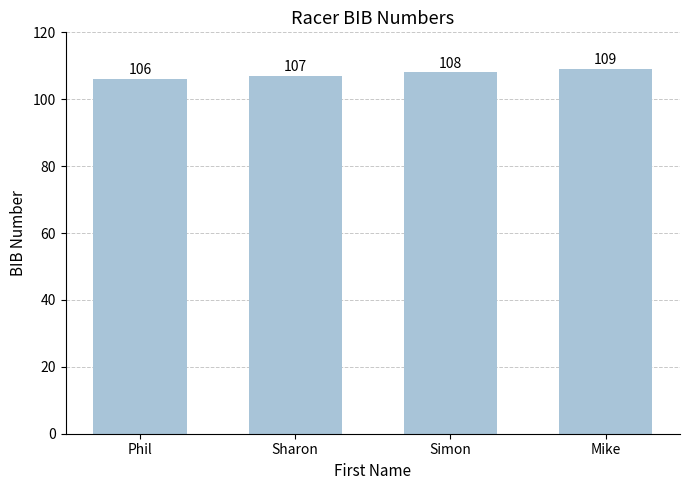

What is the label of the 4th bar from the right?

Phil